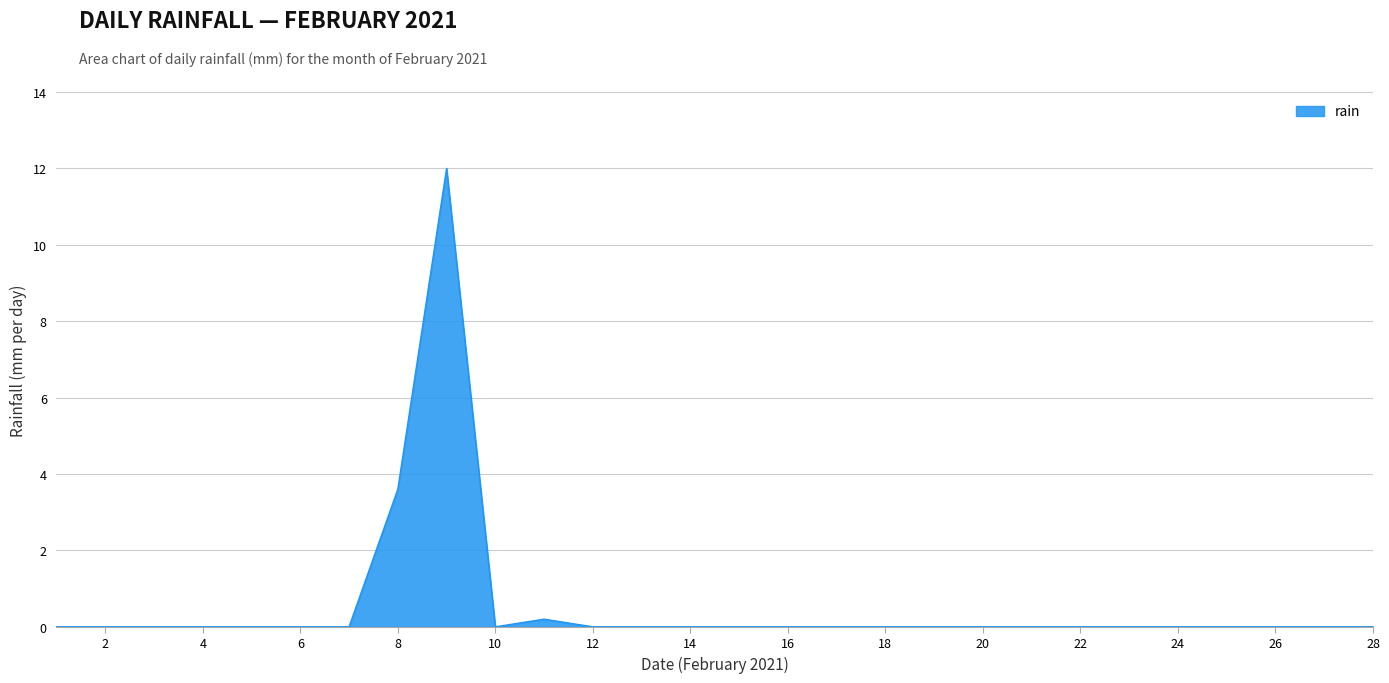

What is the maximum value shown in the chart?

12.0